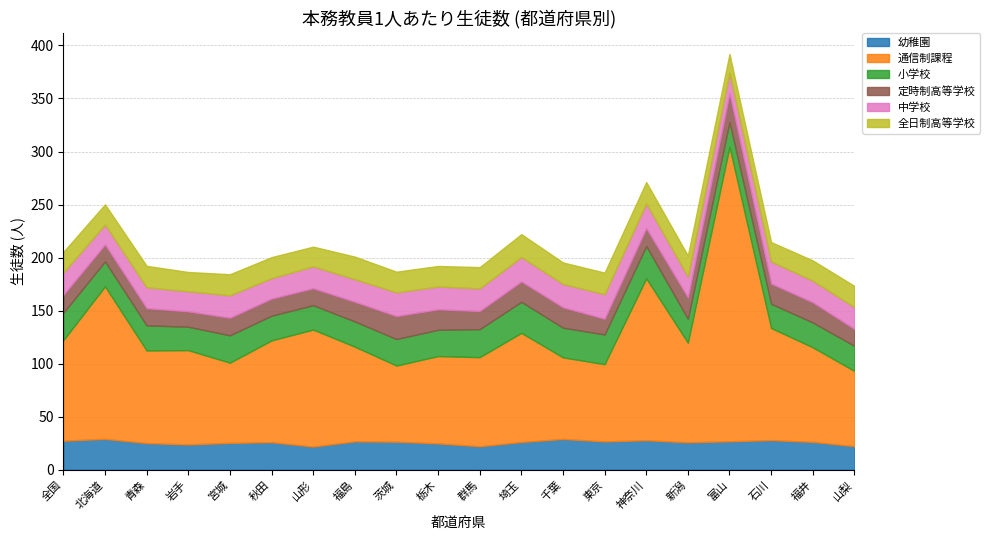

At how many categories does at least one series exceed 96?

6